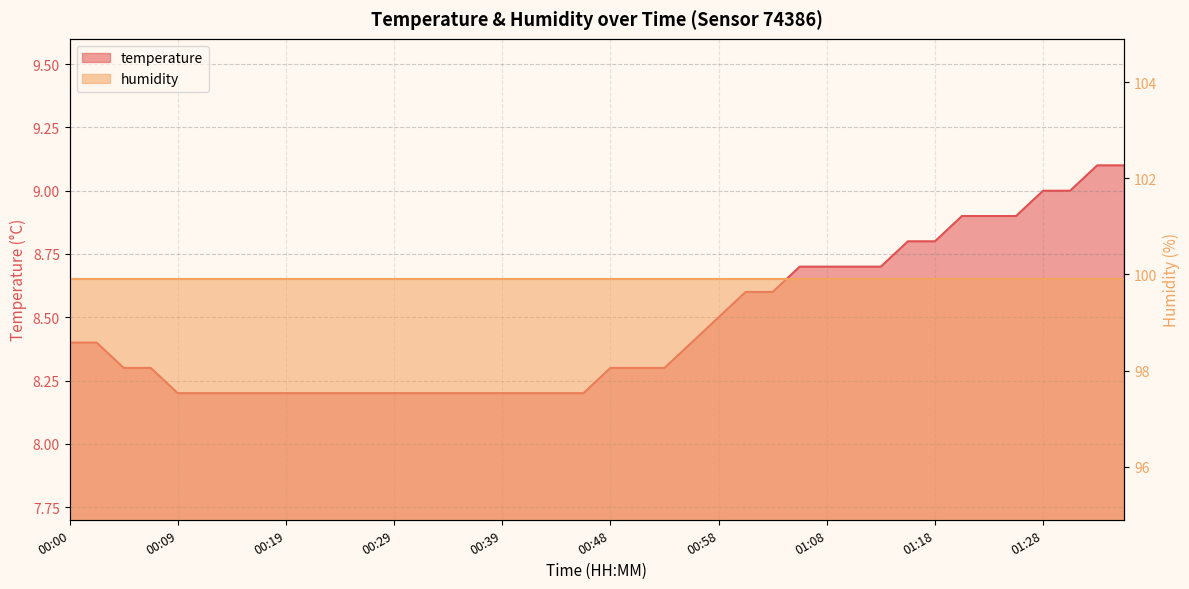

How many values are between 8 and 9?

38